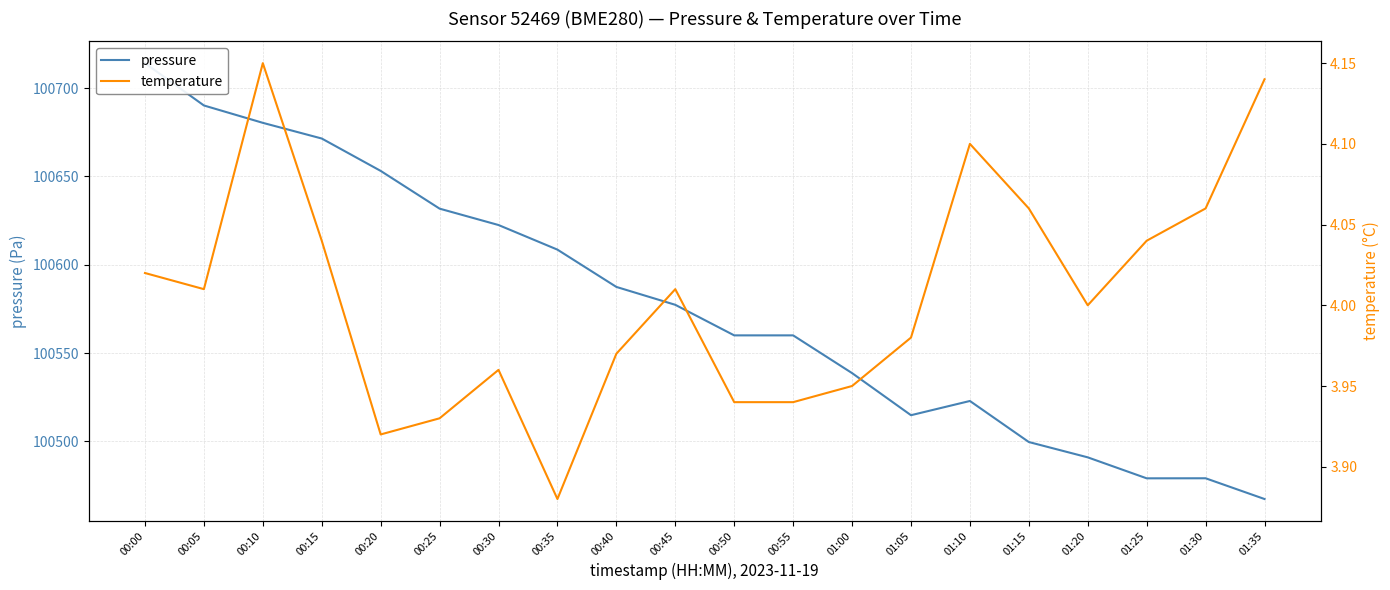

How many lines are shown in the chart?

2